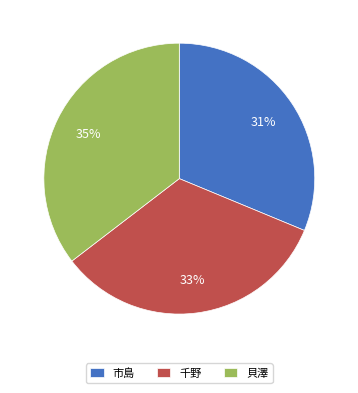

Is the sum of 貝澤 and 千野 greater than half?

Yes